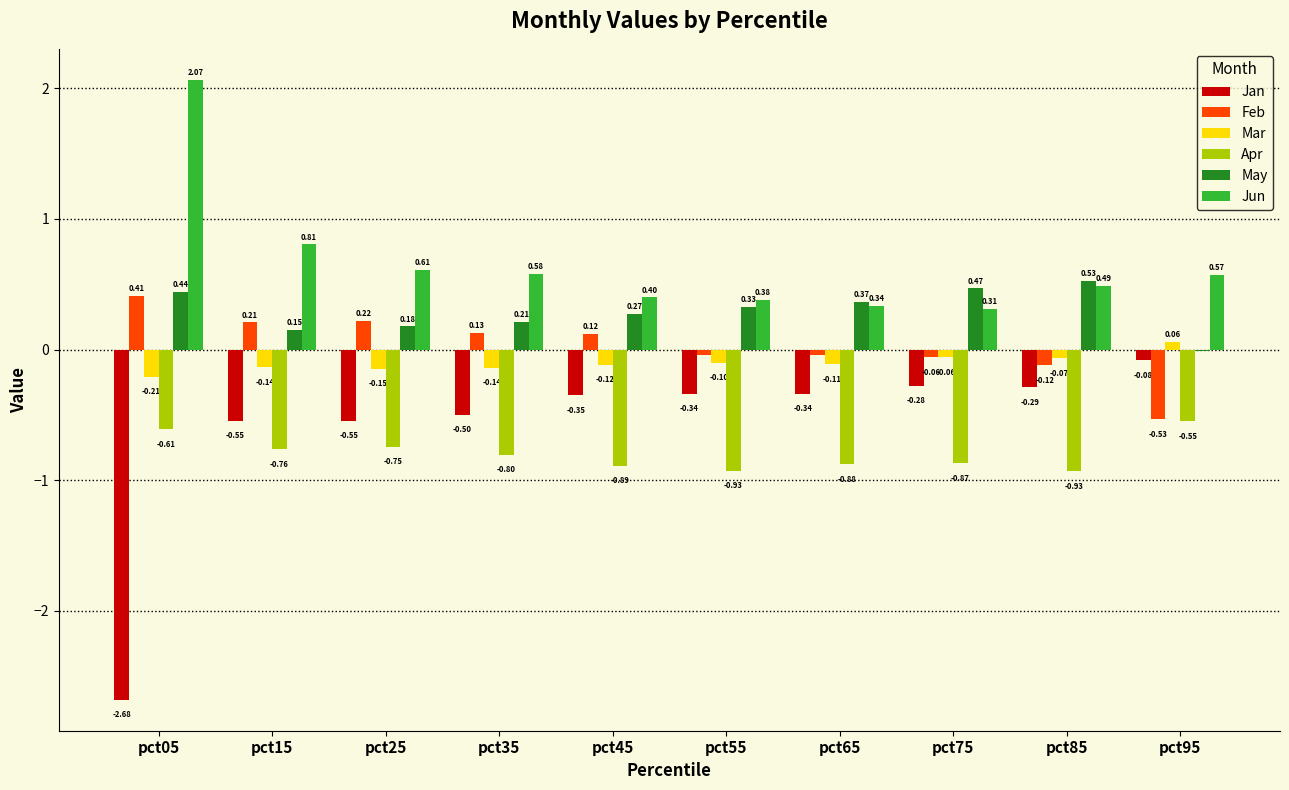

What is the average value of the Mar series?

-0.1